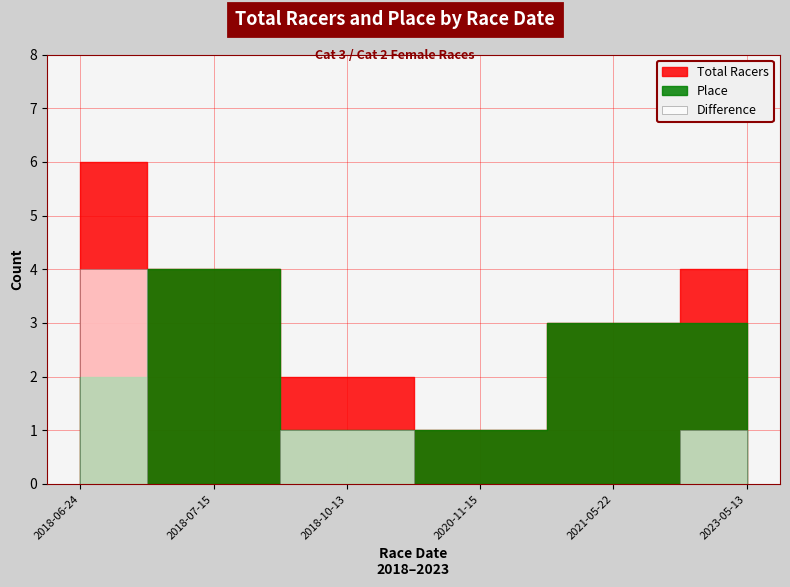

Reading left to right, what are all the values shown in this chart?

Total Racers: 2018-06-24=6	2018-07-15=4	2018-10-13=2	2020-11-15=1	2021-05-22=3	2023-05-13=4
Place: 2018-06-24=2	2018-07-15=4	2018-10-13=1	2020-11-15=1	2021-05-22=3	2023-05-13=3